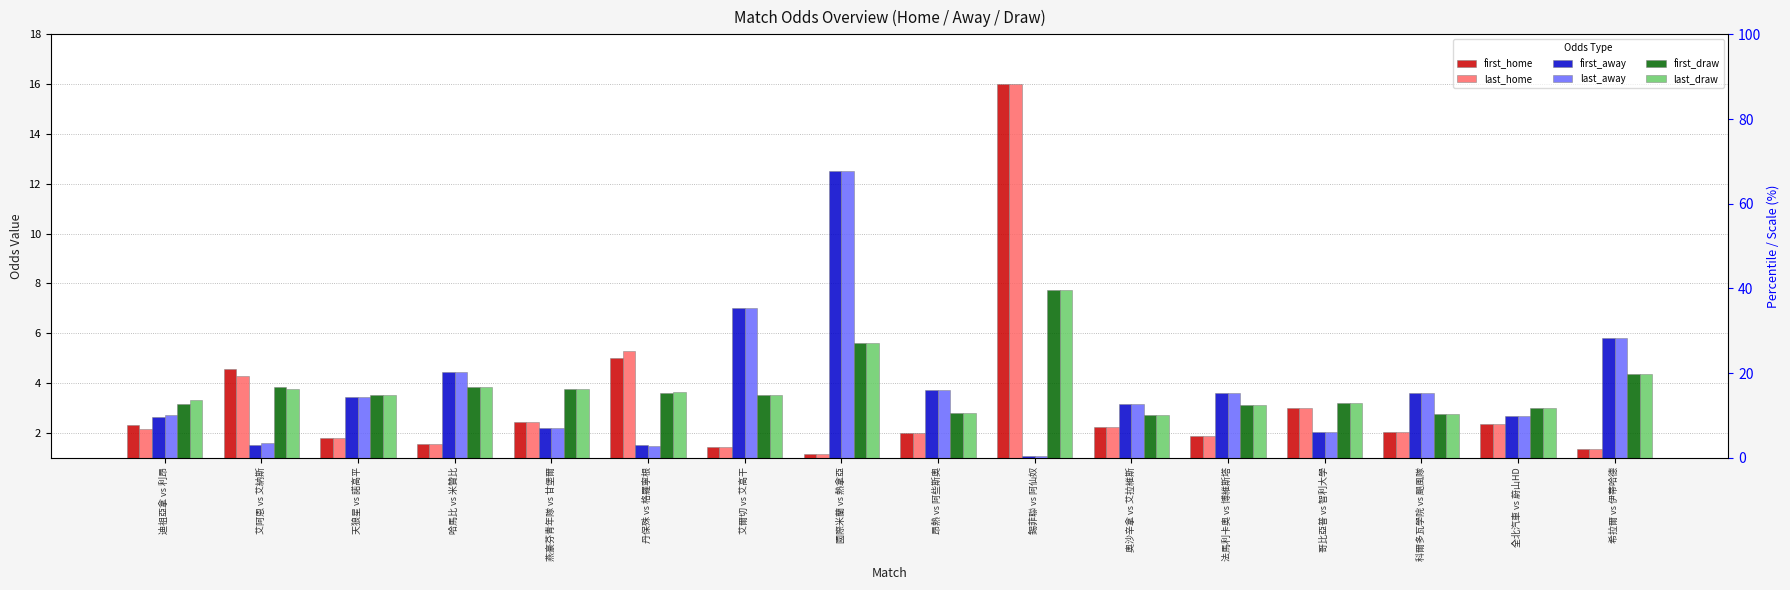

What is the difference between the last_home values at 奧沙辛拿 vs 艾拉維斯 and 艾阿恩 vs 艾納斯?

2.1